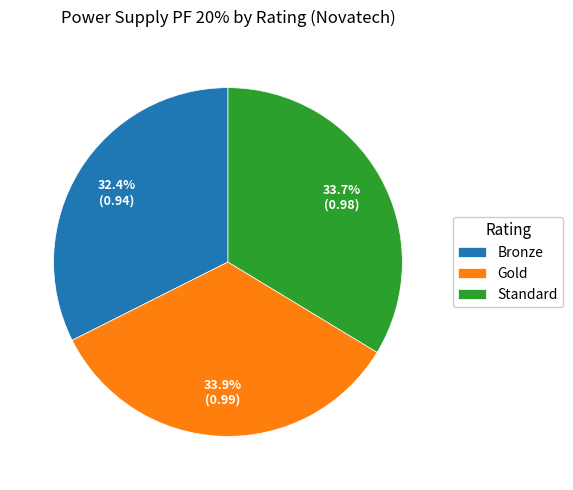

How many segments does this pie chart have?

3